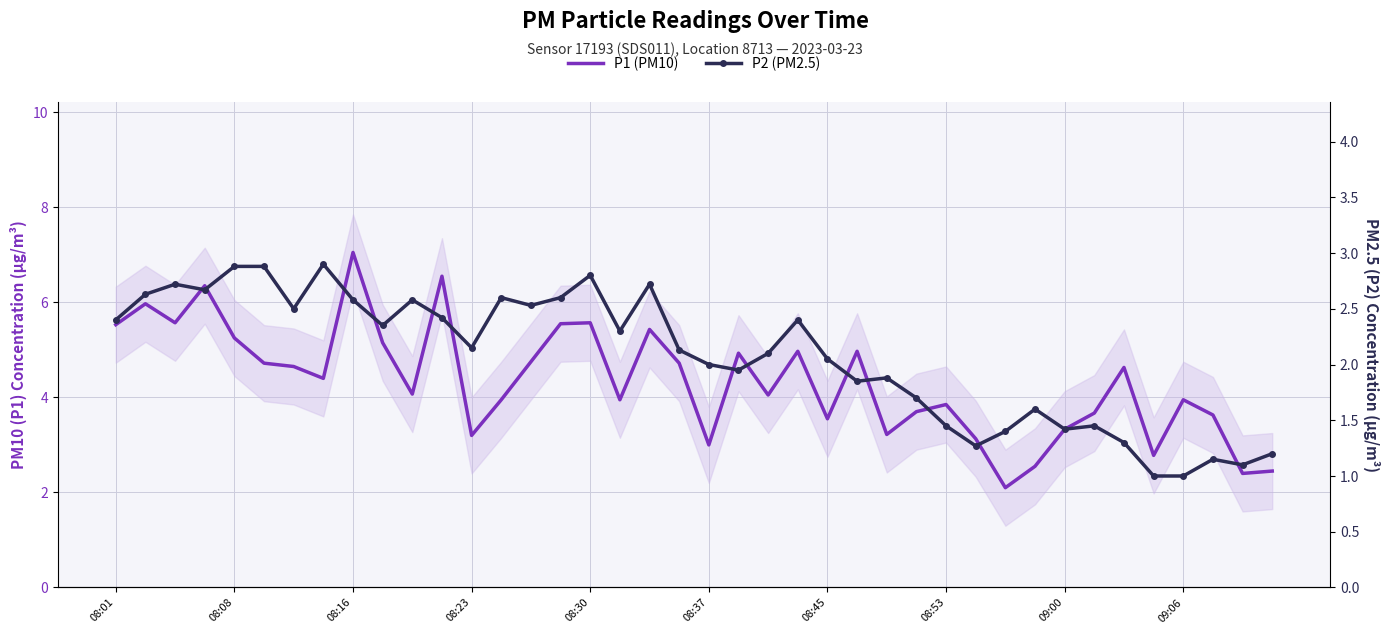

At 13, list the series in order from largest to smallest.

P1 (PM10), P2 (PM2.5)